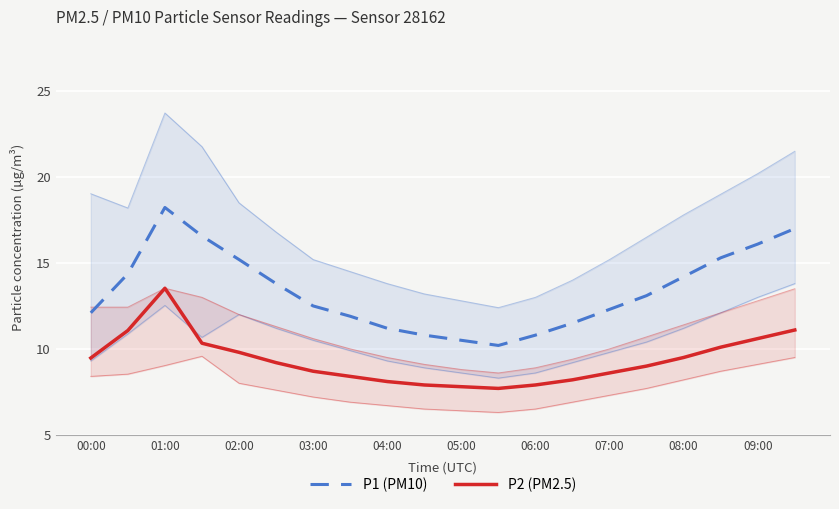

Which series has the largest range (max minus min)?

P1 (PM10)